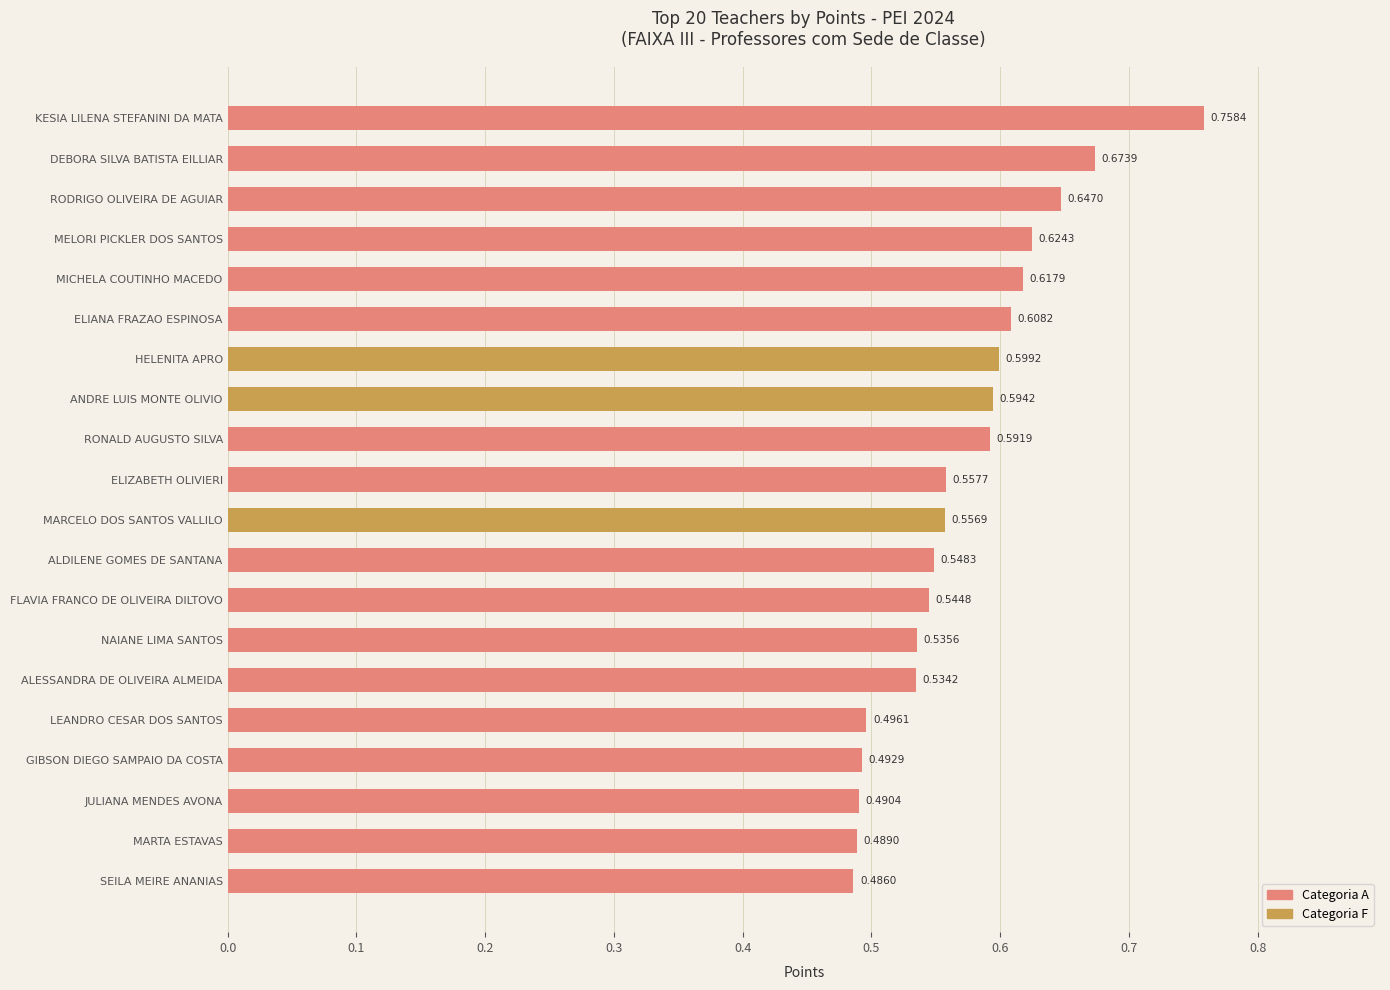

Which has a higher value, FLAVIA FRANCO DE OLIVEIRA DILTOVO or SEILA MEIRE ANANIAS?

FLAVIA FRANCO DE OLIVEIRA DILTOVO